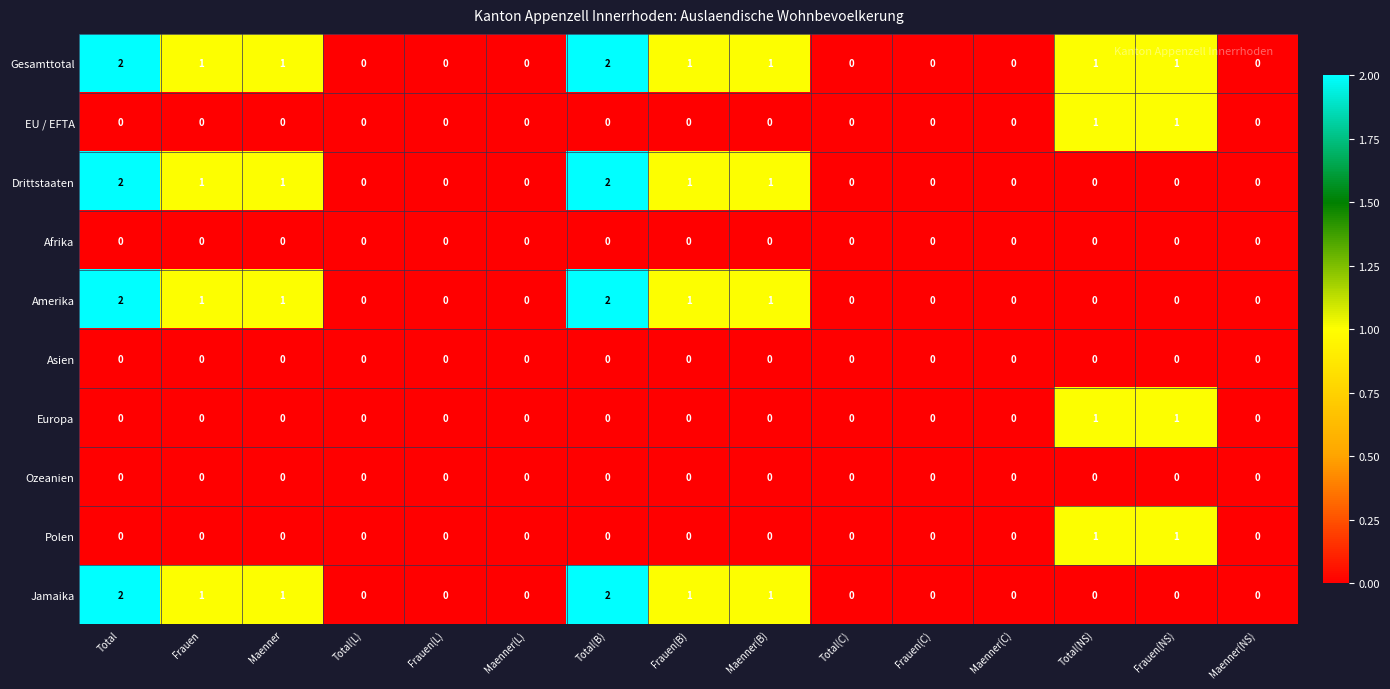

True or false: Gesamttotal has a value of 0 at Frauen(L).

True